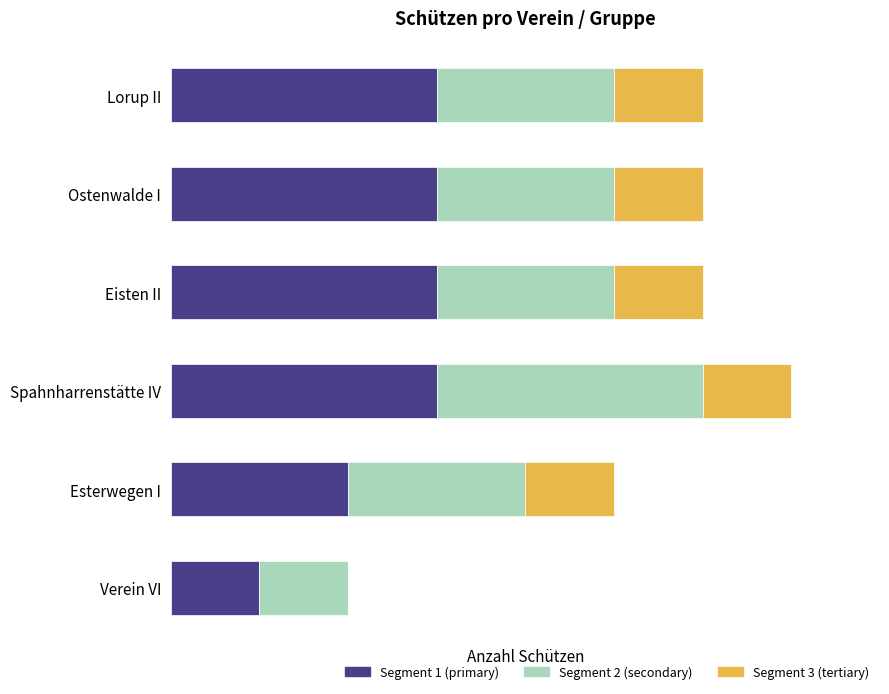

What are all the series names shown in the legend?

Segment 1 (primary), Segment 2 (secondary), Segment 3 (tertiary)